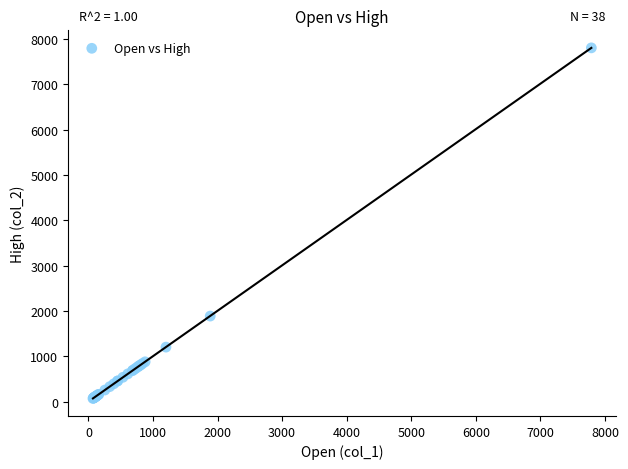

What Y value in the scatter plot is closest to 3938?

1887.7